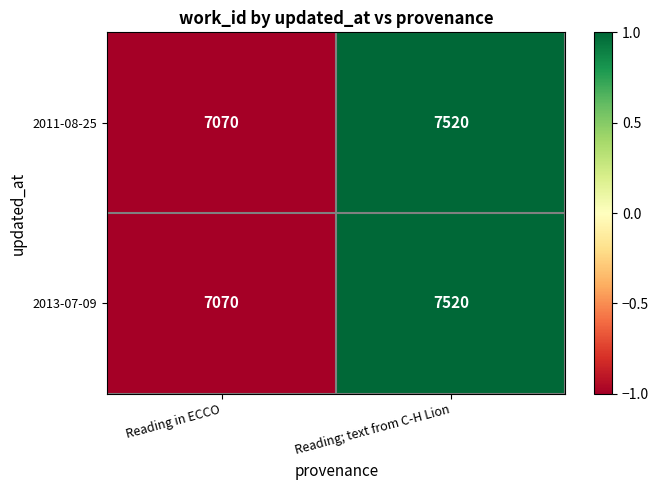

What is the smallest value displayed?

7070